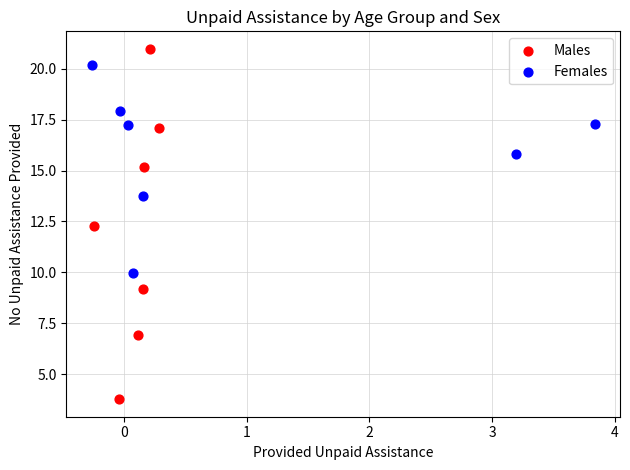

Which series has the largest Y range (max minus min)?

Males